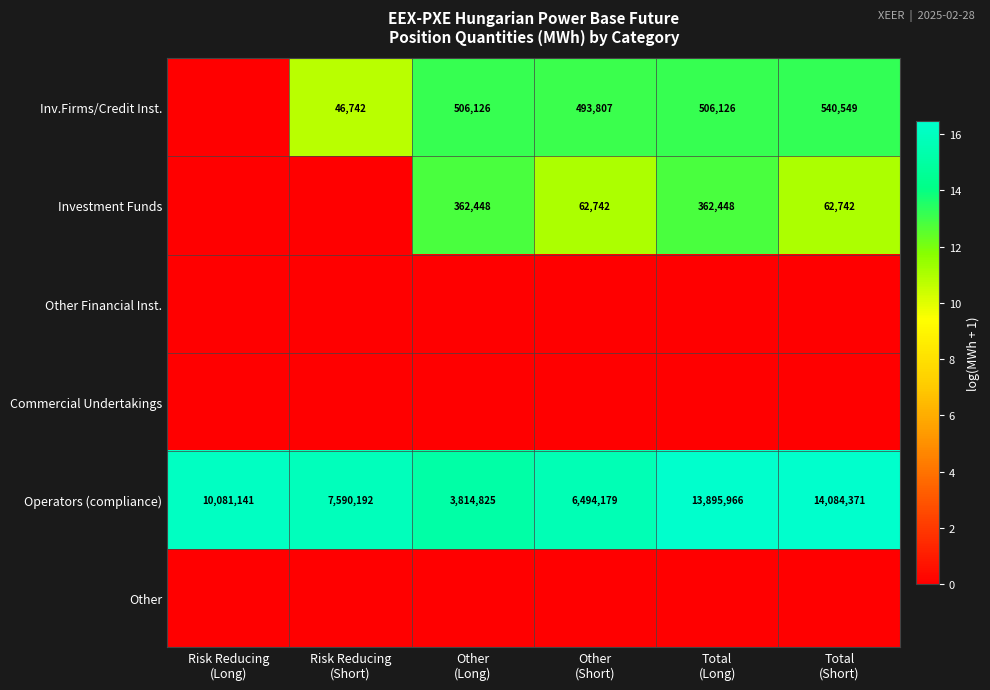

What is the lowest value of the Operators (compliance) series?

3814825